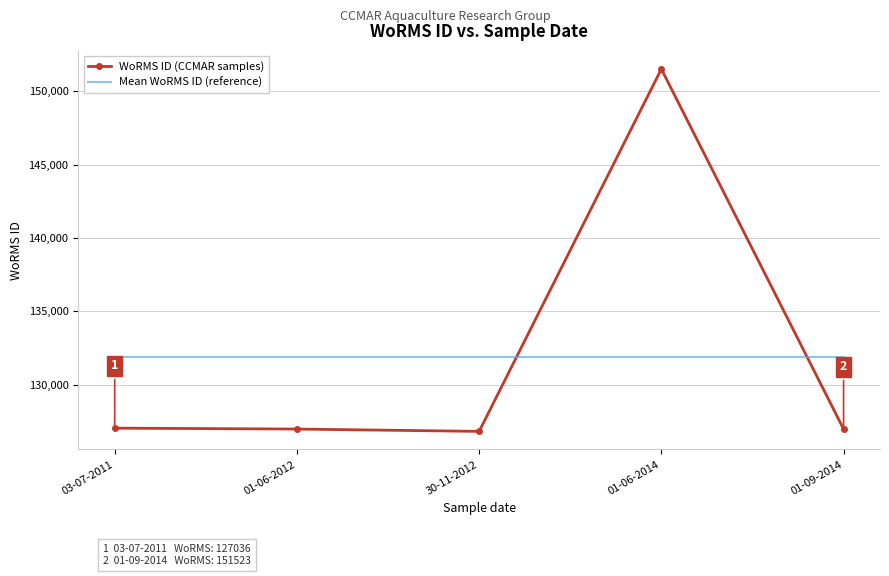

What is the difference between the highest and lowest values at 03-07-2011?

4829